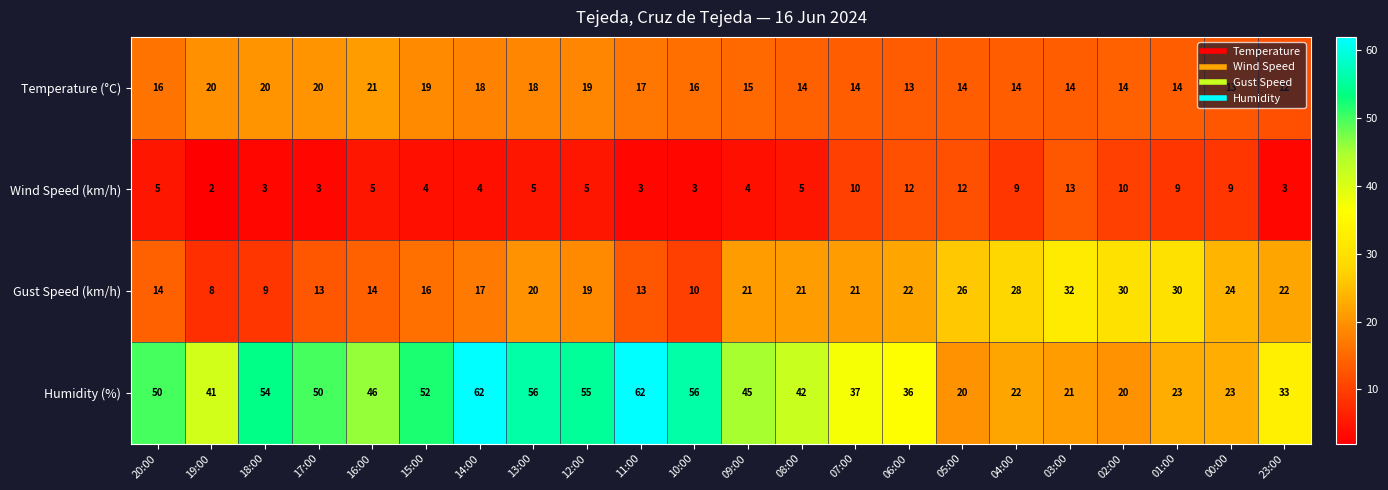

At which label does Humidity (%) first exceed 45?

20:00